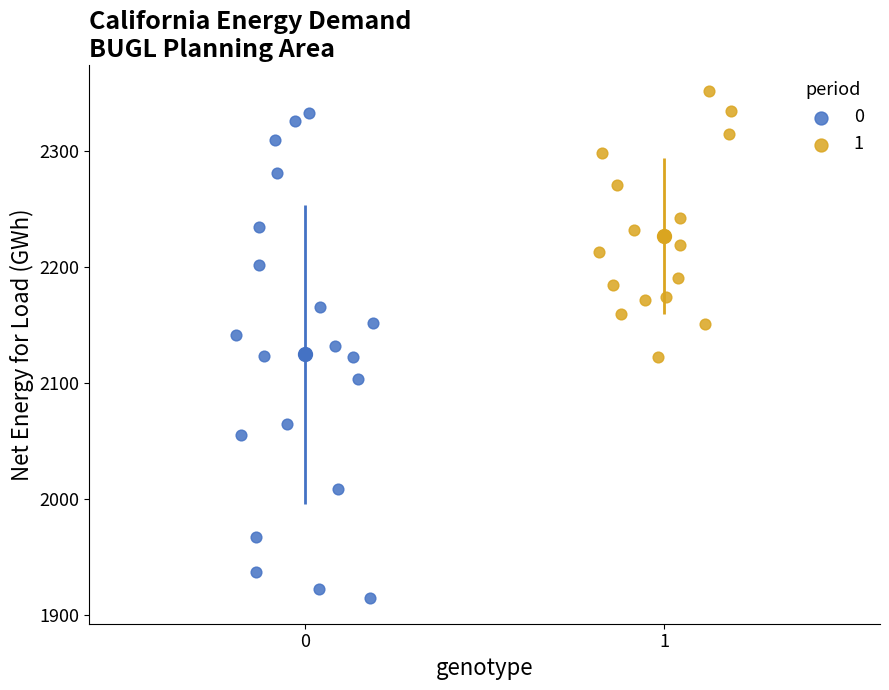

Which series reaches the minimum Y coordinate?

0